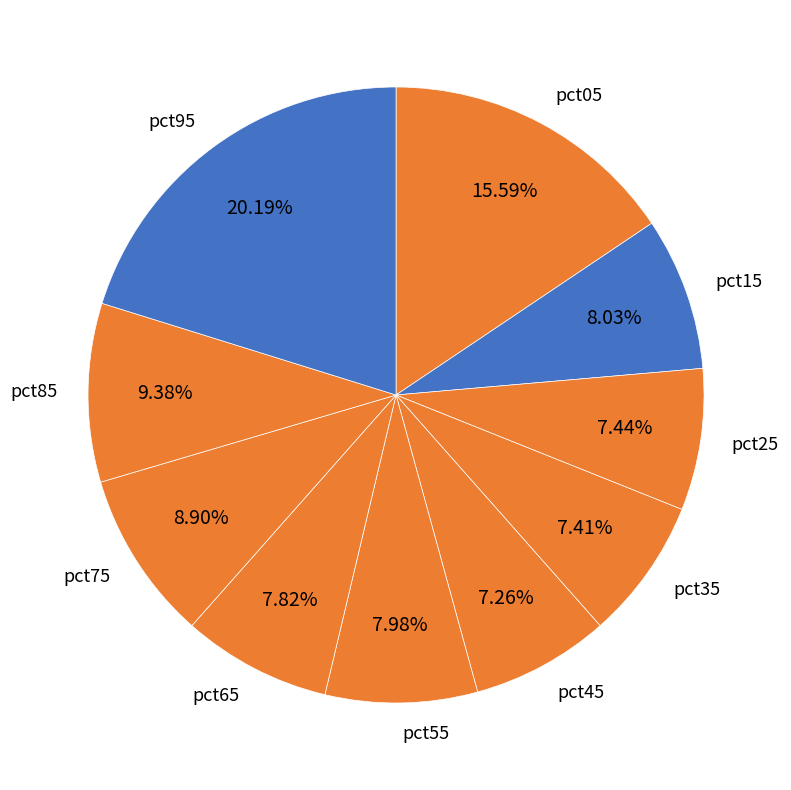

True or false: pct85 accounts for 9% of the total.

True